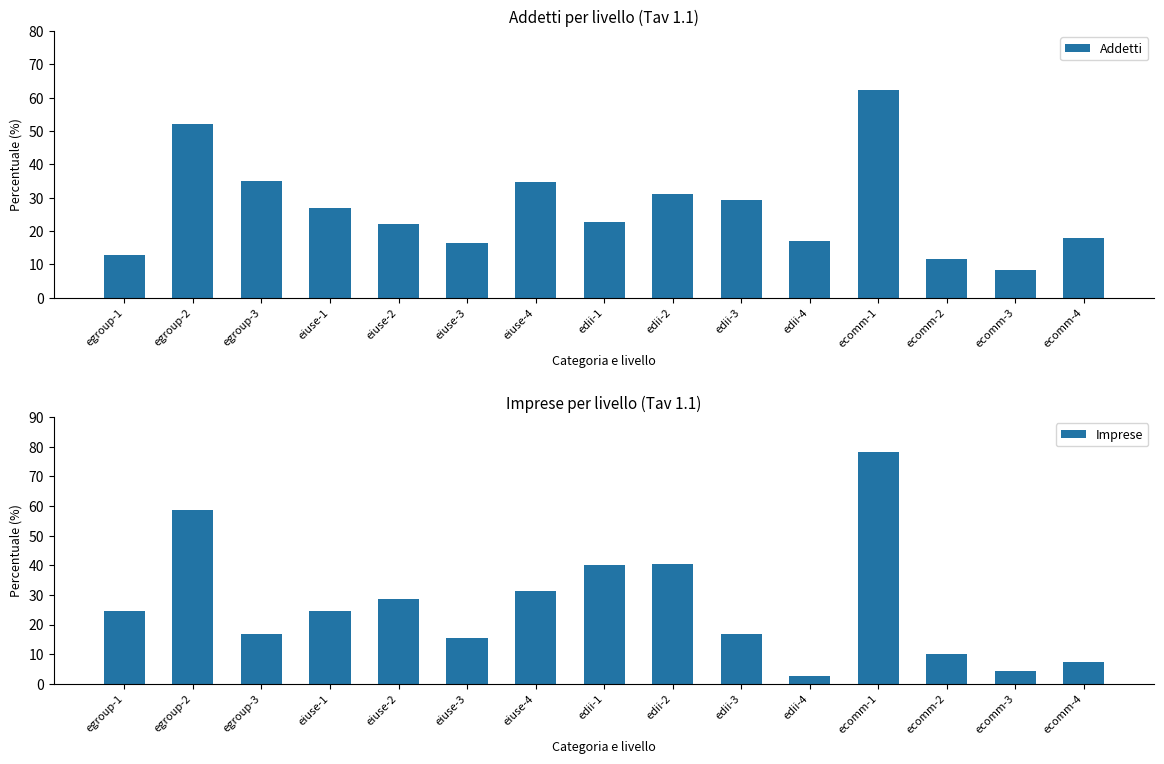

What is the difference between the maximum and second lowest values in the Imprese series?

74.2